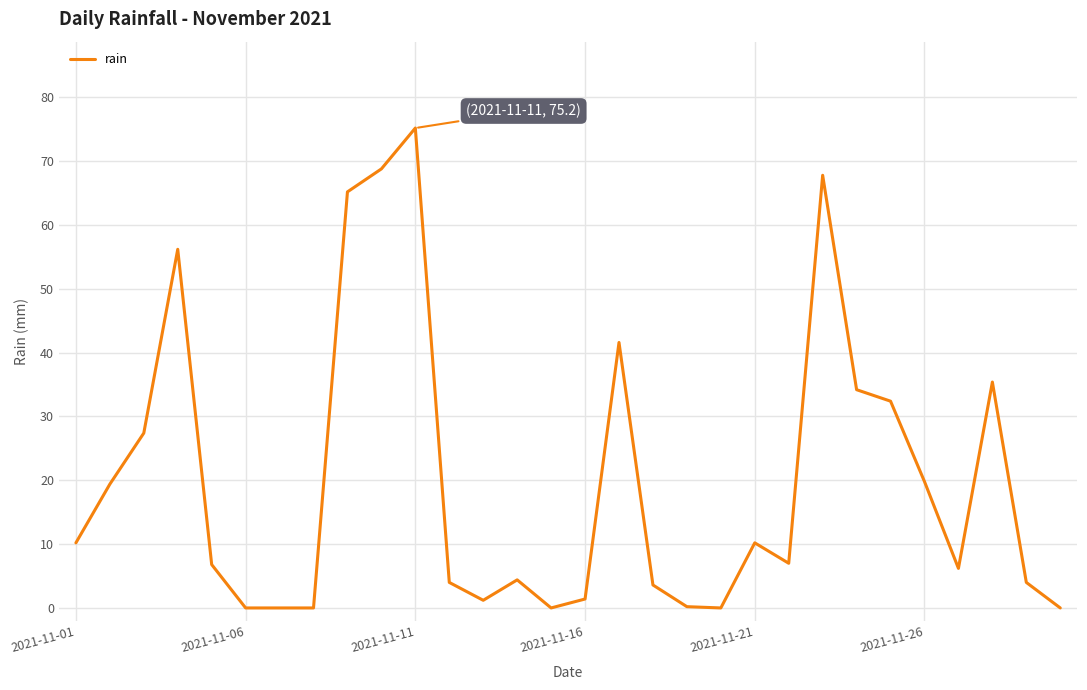

What is the greatest value displayed?

75.2